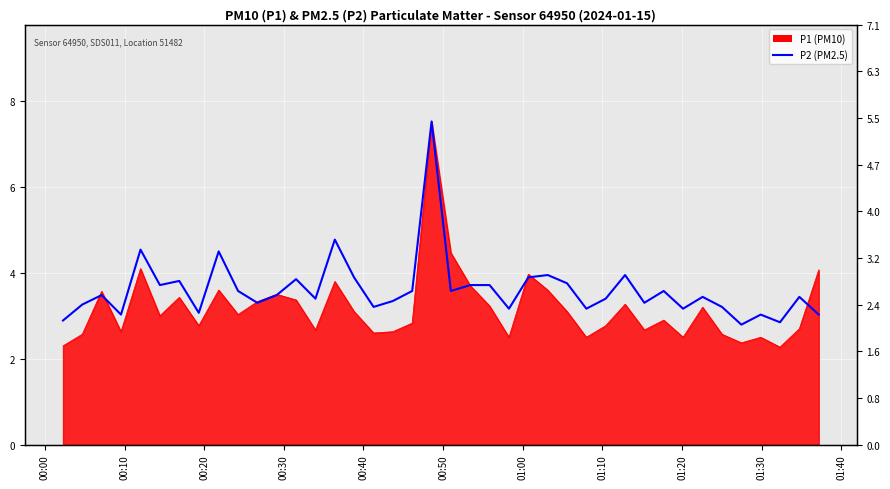

How many data points does each series have?

40